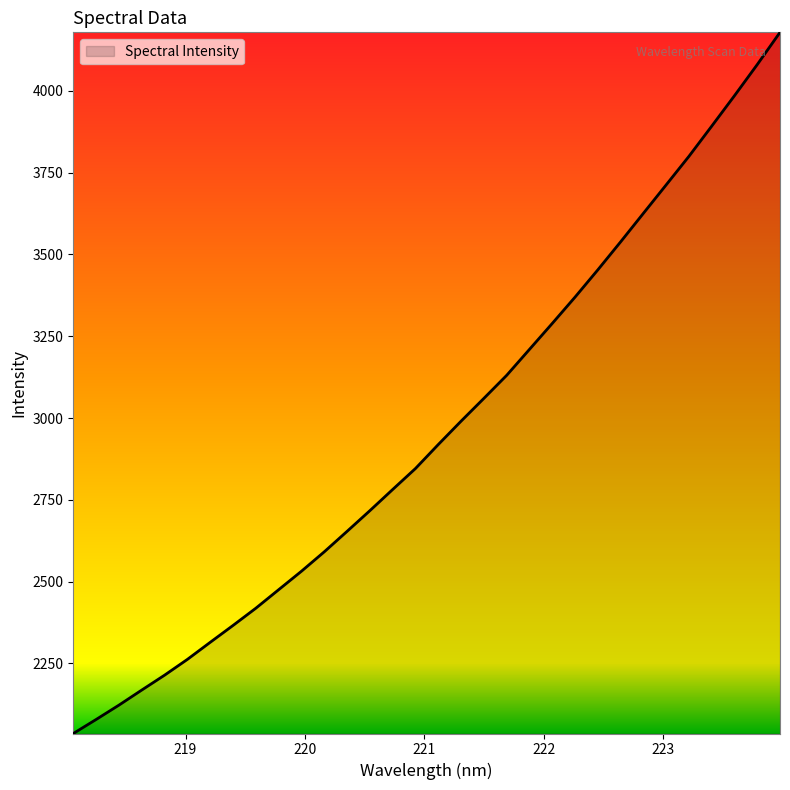

Count the number of categories in the chart.

32